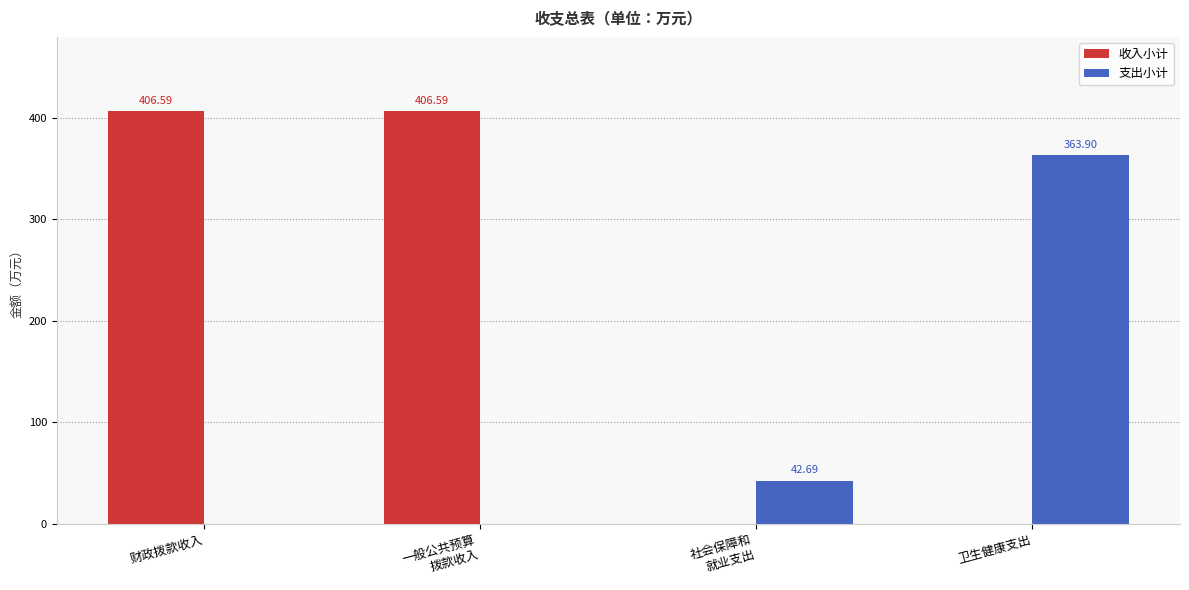

Which series has the widest spread of values?

收入小计